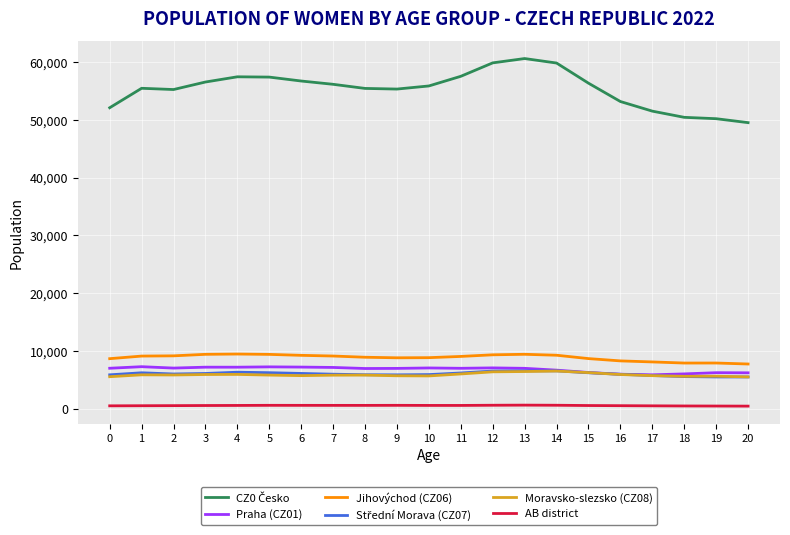

True or false: AB district has more than 1 points higher than both neighbors.

True